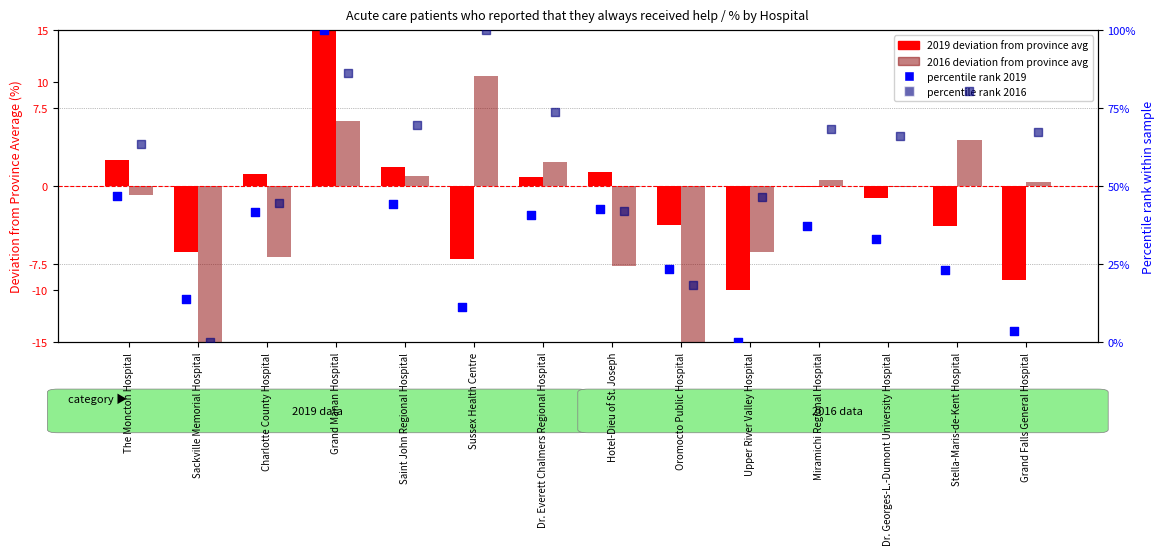

Which series contains the highest Y value?

percentile rank 2019